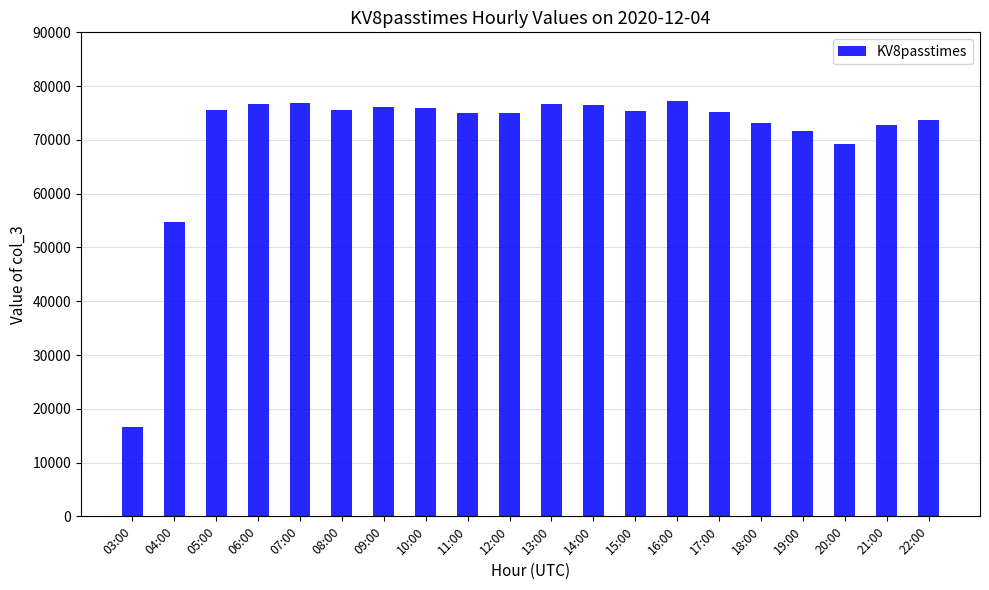

How many values are below 75454?

10